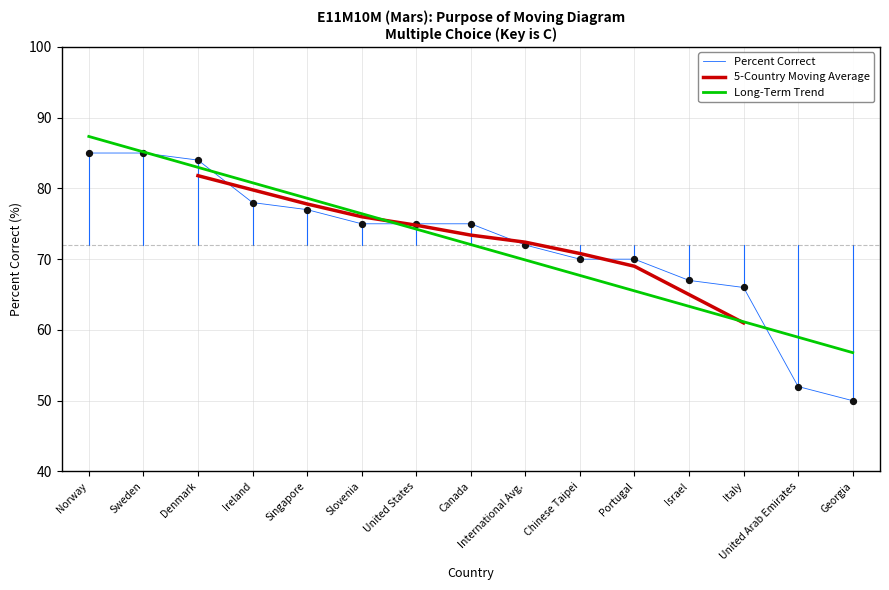

Approximately how many times larger is the value at Israel compared to Georgia?

1.3